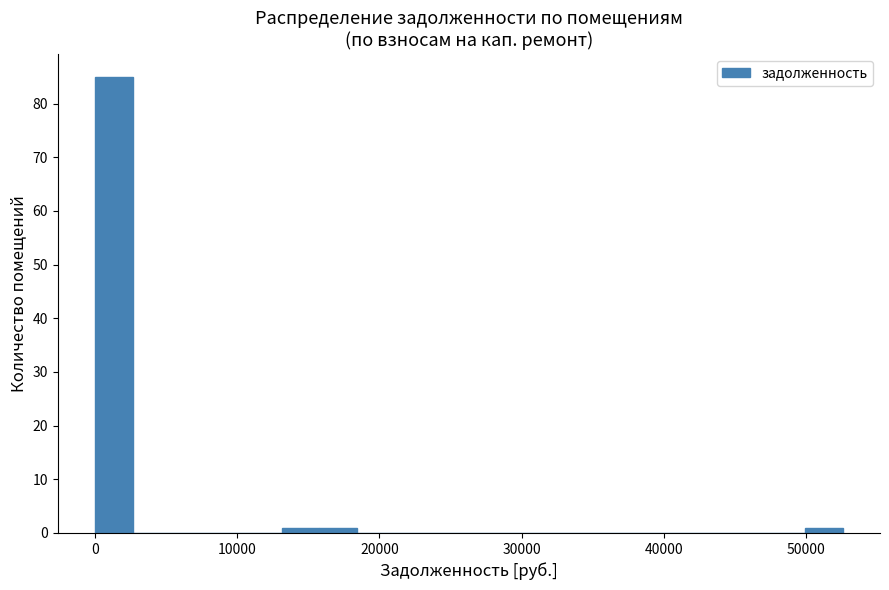

Around what value on the x-axis is the tallest bar? Give the approximate position of its centre, as read against the axis.

1000